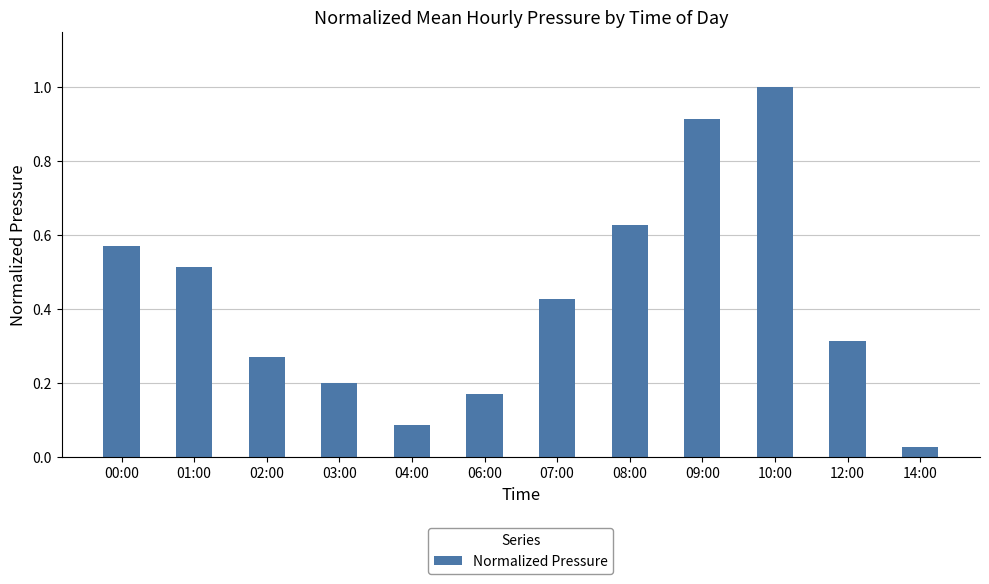

Is it true that the value at 03:00 is 0.2?

True